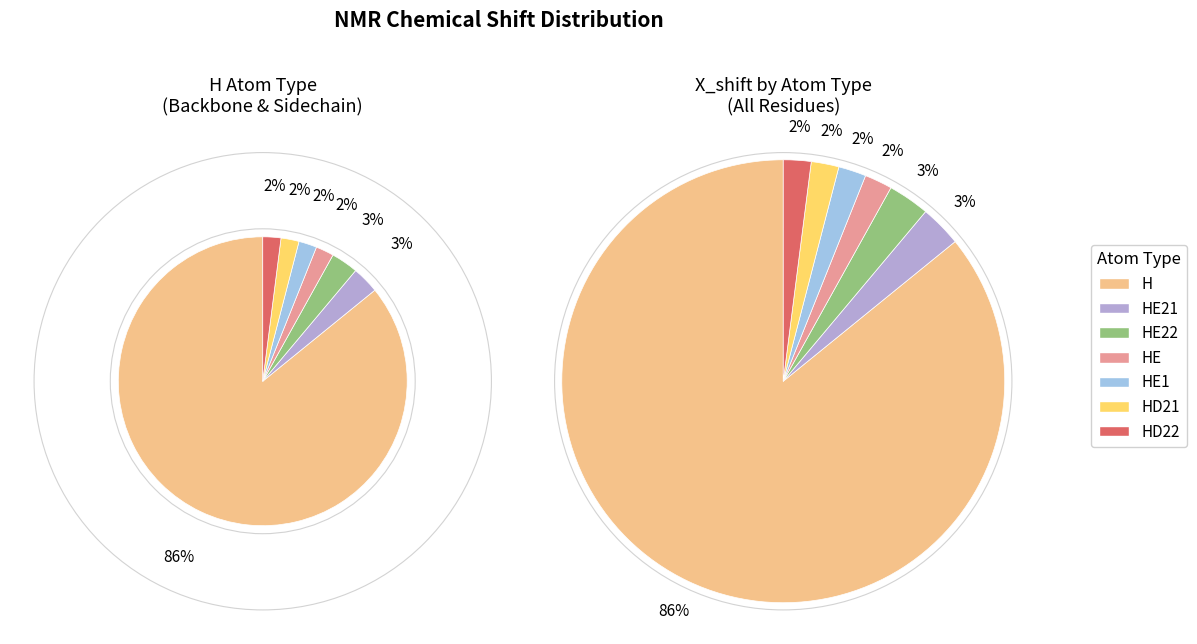

Combined, do HD21 and HE22 account for over 50%?

No